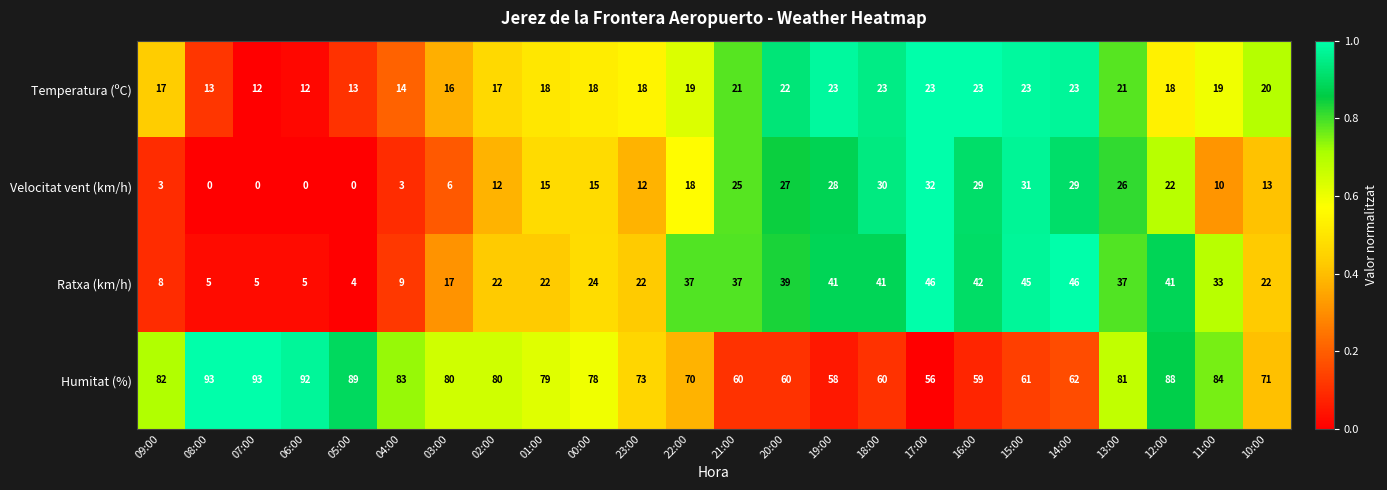

The value of Temperatura (ºC) at 05:00 is 21. True or false?

False